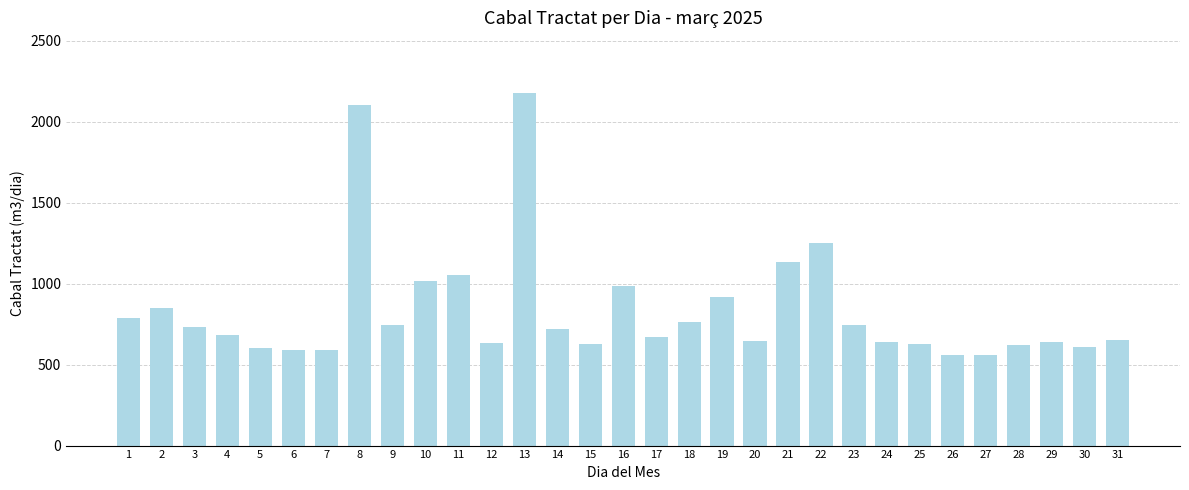

True or false: the data shows 788 at 1.

True